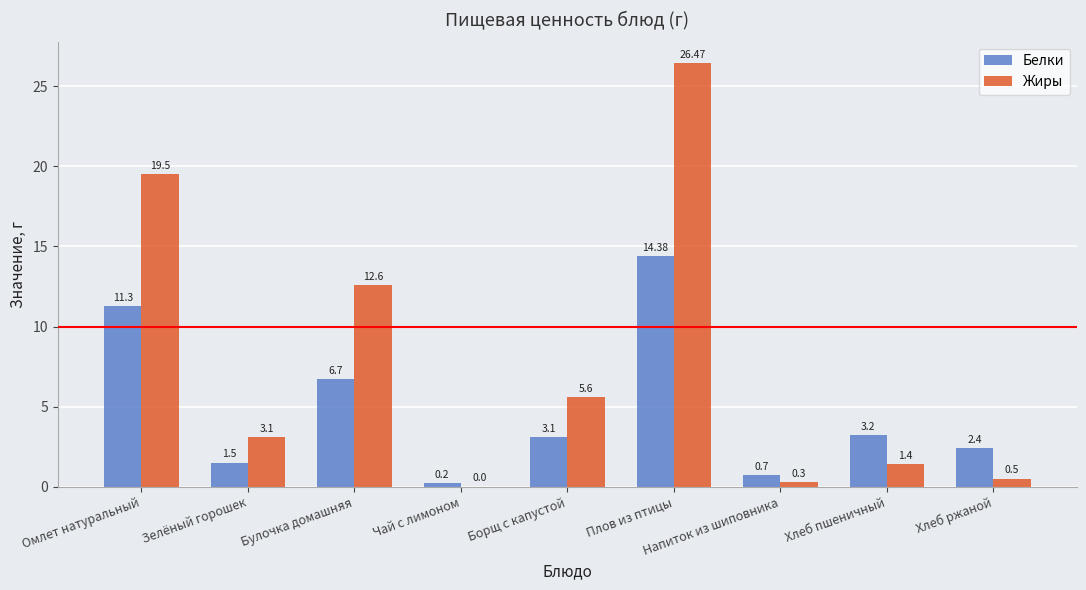

Which series changed the most between Напиток из шиповника and Хлеб пшеничный?

Белки